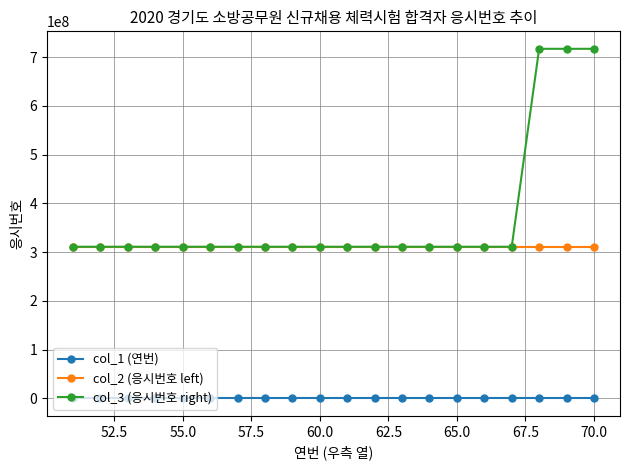

Which series has the largest range (max minus min)?

col_3 (응시번호 right)